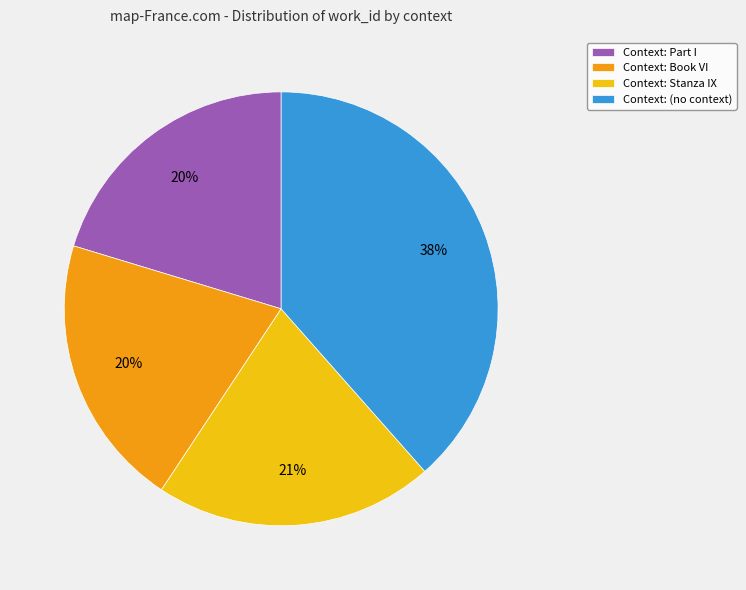

True or false: Context: Part I accounts for 20% of the total.

True